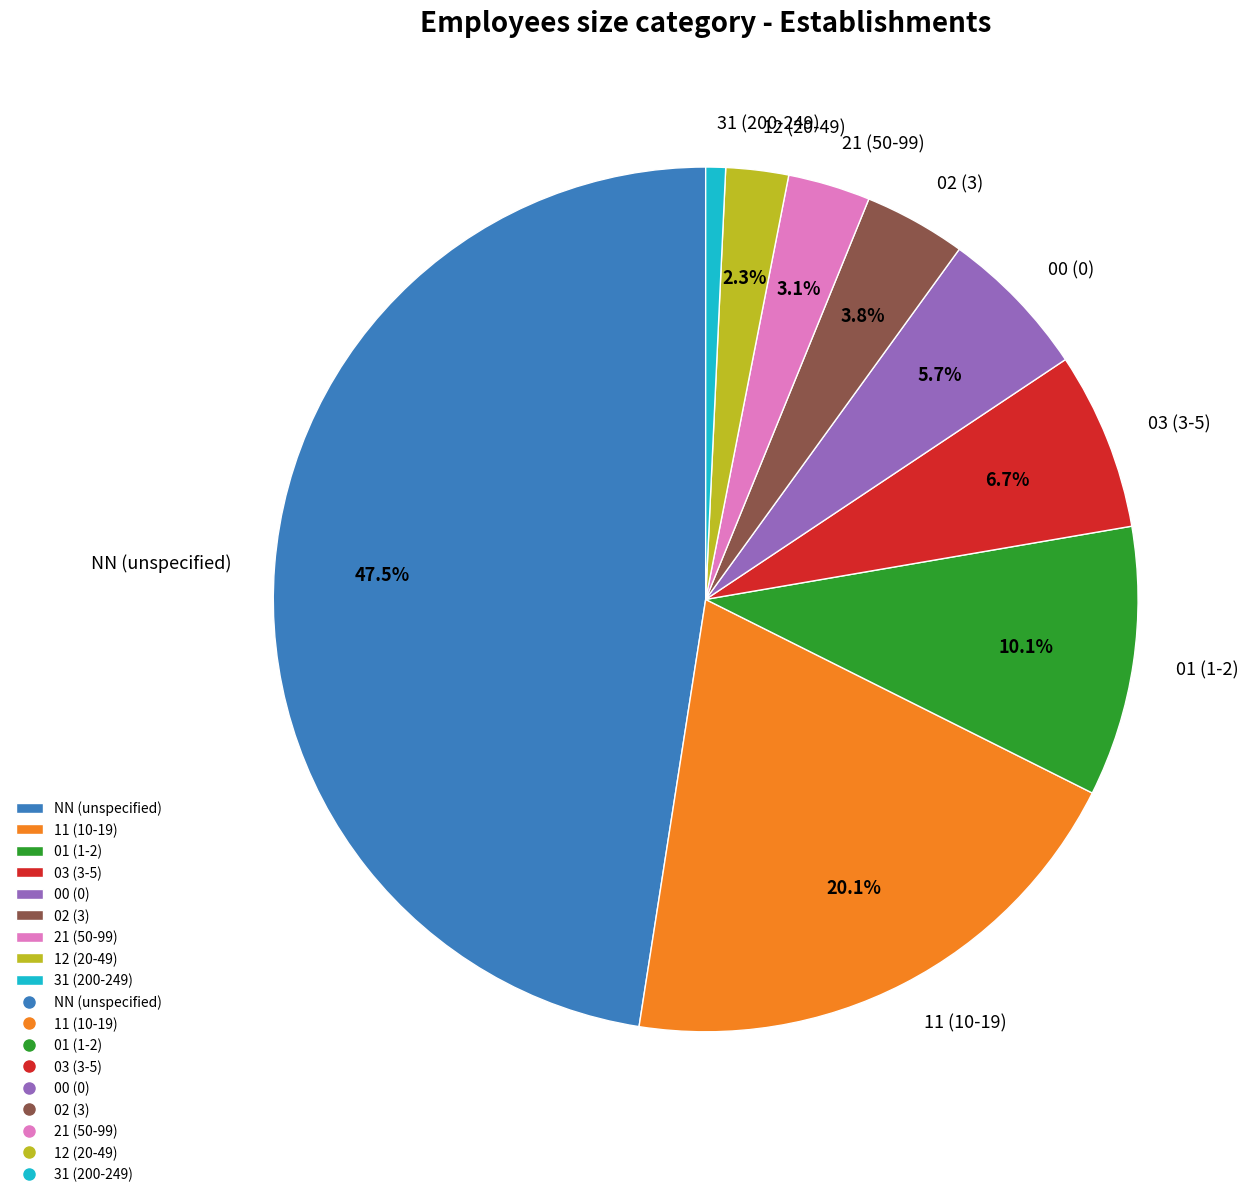

What is the ratio of the value at 31 to the value at 12?

0.3